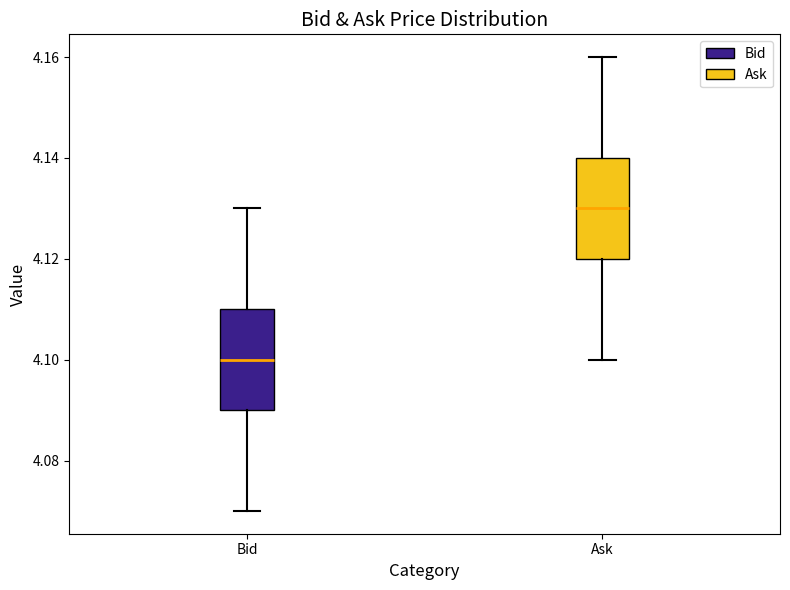

Where is the lower edge of the box for Ask on the y-axis? The values are not printed on the chart, so give them approximately, as read against the axis.

4.12